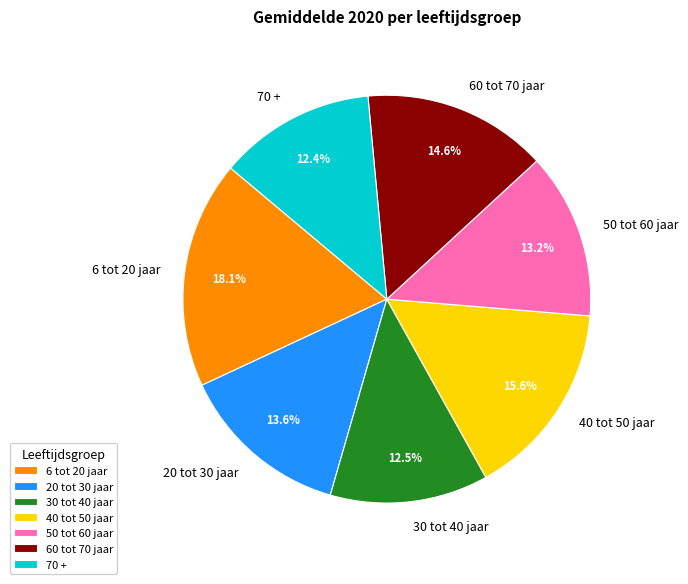

Which slice is the largest?

6 tot 20 jaar